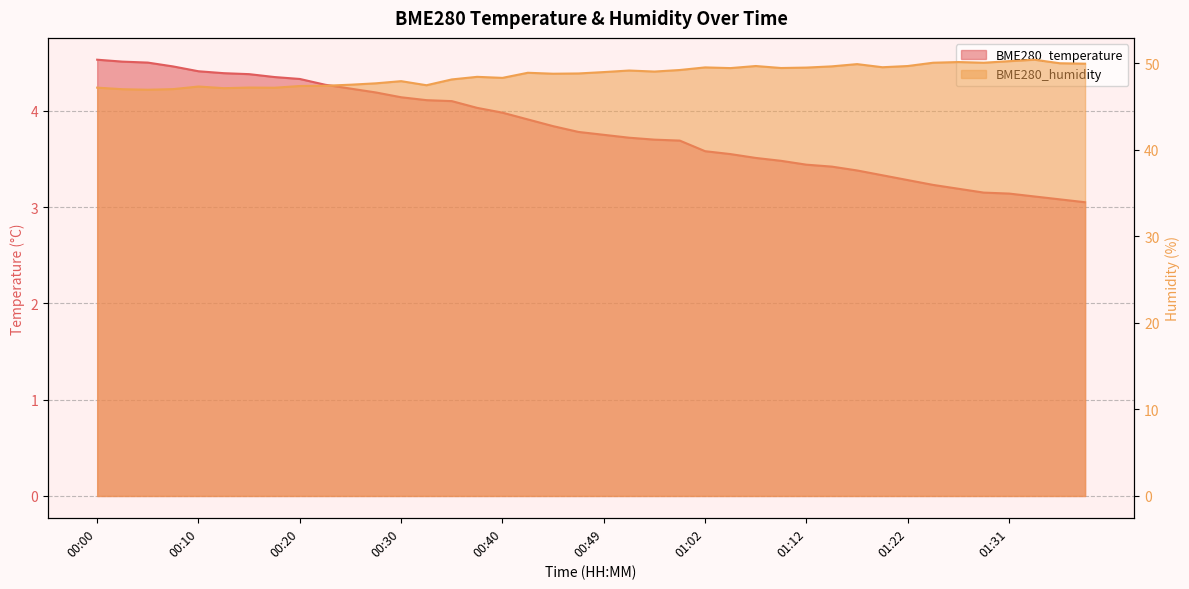

True or false: BME280_temperature and BME280_humidity cross at least once.

False